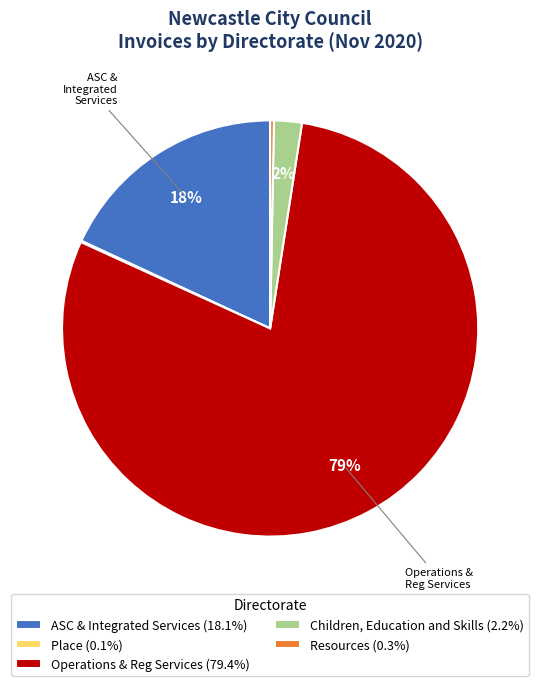

Is there any slice that represents more than half of the pie?

Yes